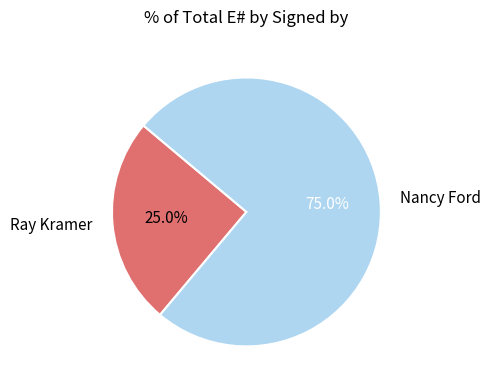

What is the ratio of the value at Ray Kramer to the value at Nancy Ford?

0.3